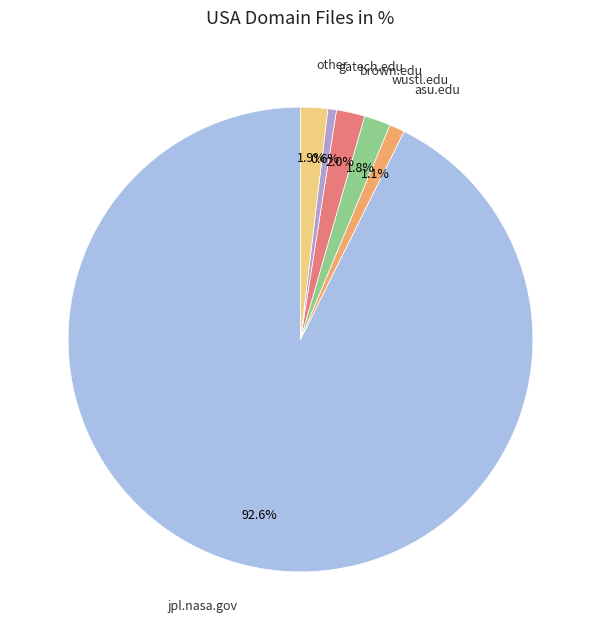

What is the largest slice in the pie chart?

jpl.nasa.gov